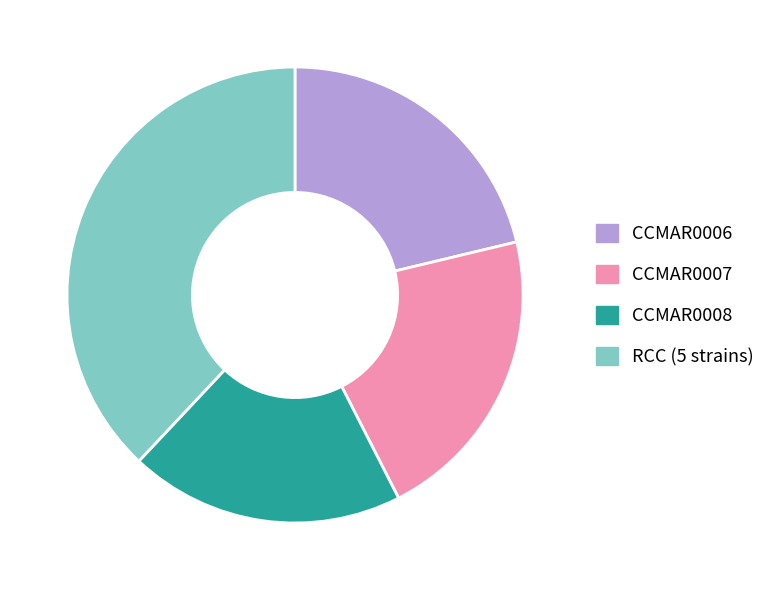

Which category has the smallest portion of the pie?

CCMAR0008